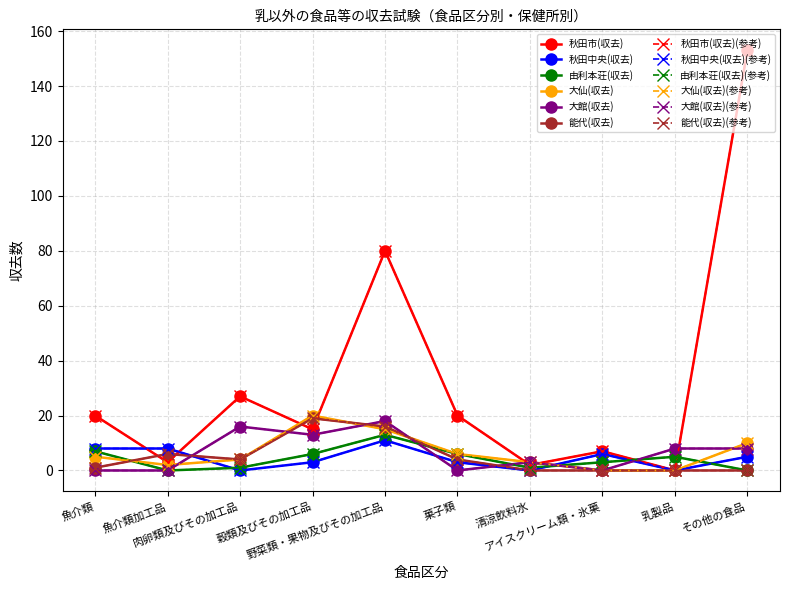

What is the difference between the maximum and minimum values in the 大館(収去) series?

18